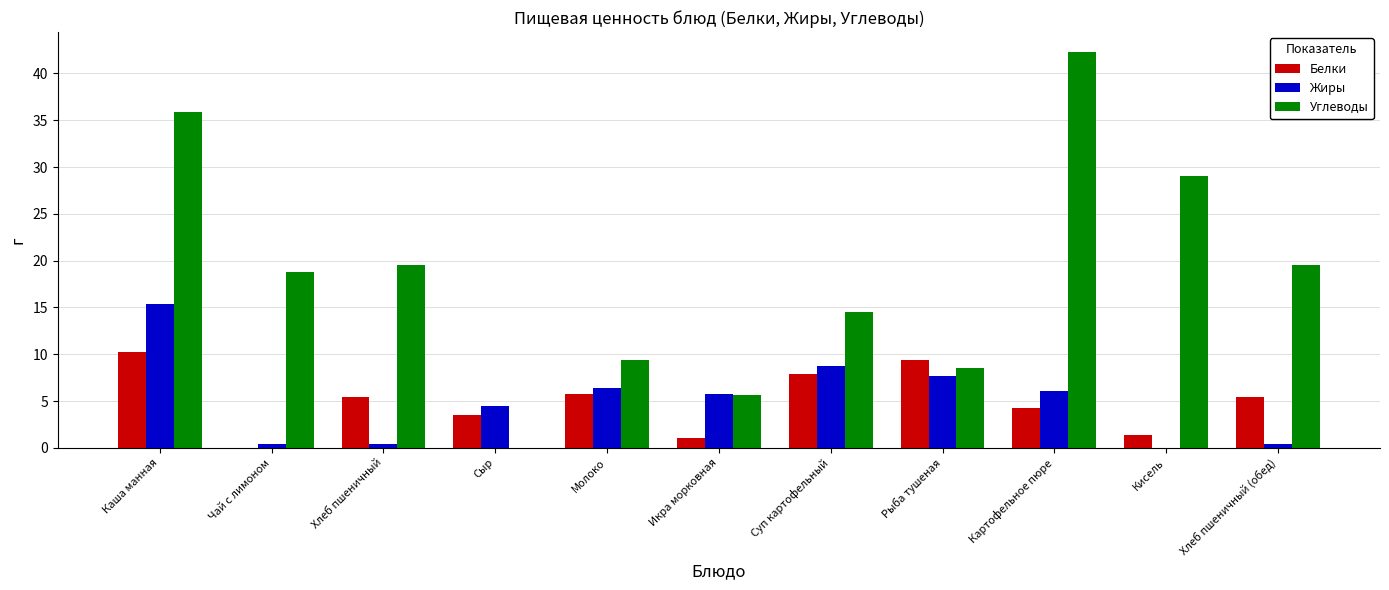

What is the average value of the Углеводы series?

18.5